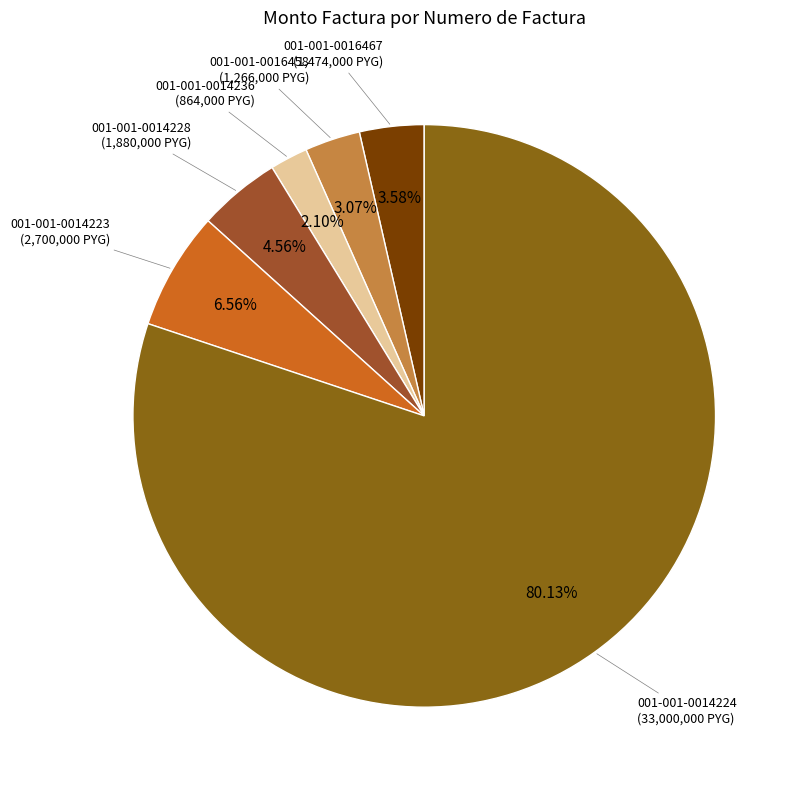

Is there a majority slice in this chart?

Yes